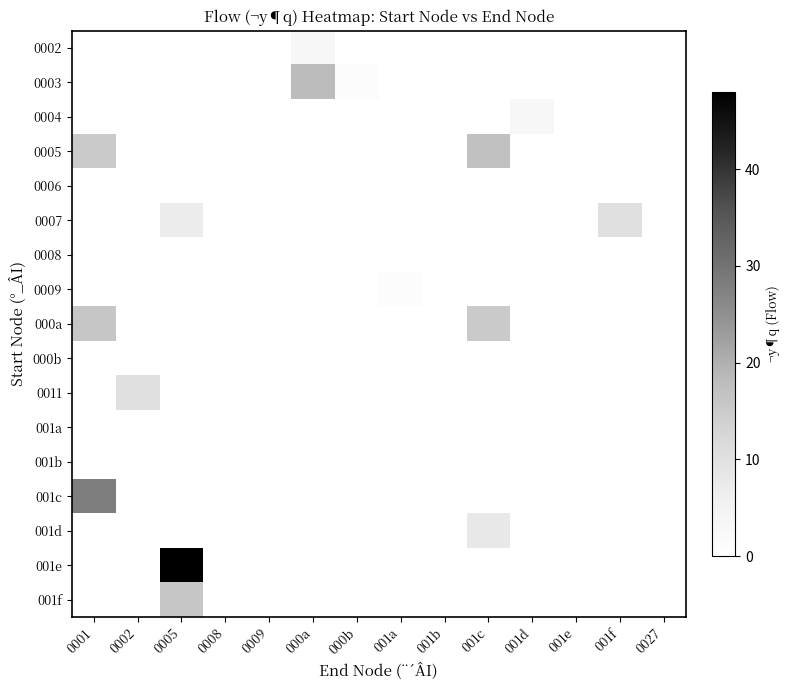

Rank the series by their maximum value, from lowest to highest.

0006, 0008, 000b, 001a, 001b, 0009, 0002, 0004, 001d, 0007, 0011, 000a, 001f, 0005, 0003, 001c, 001e